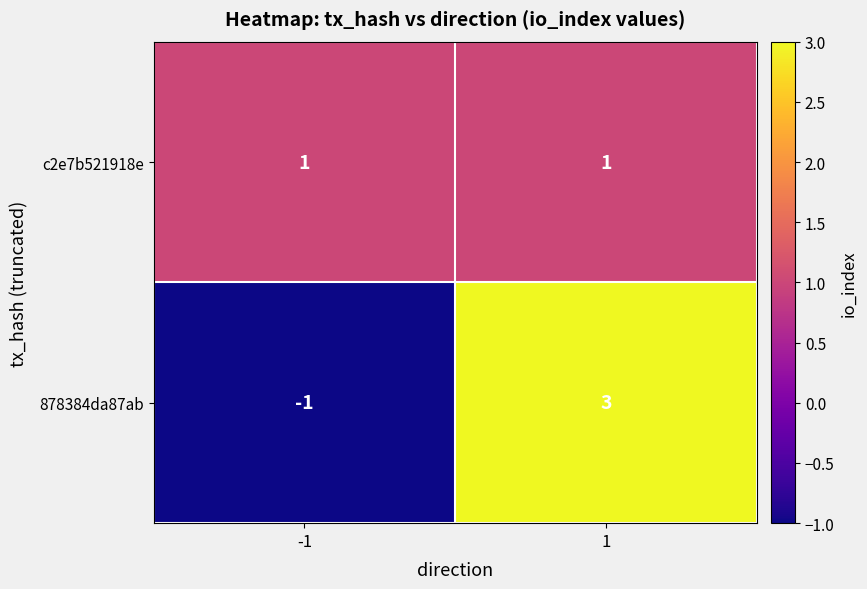

True or false: c2e7b521918e has a value of 0 at 1.

False